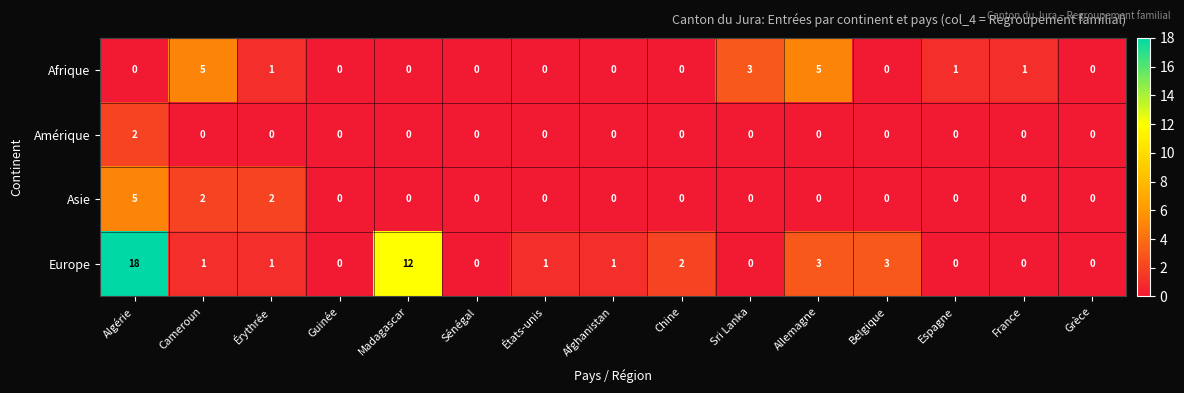

Which category has the highest value in the Amérique series?

Algérie